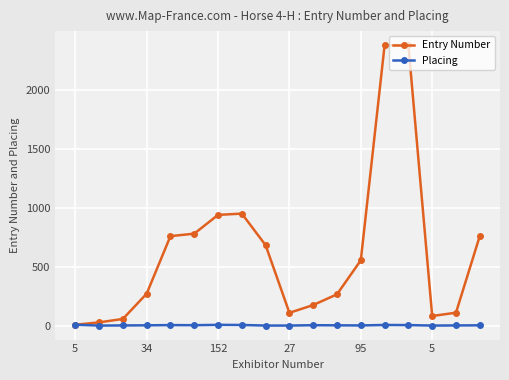

True or false: Placing has more than 1 points higher than both neighbors.

True